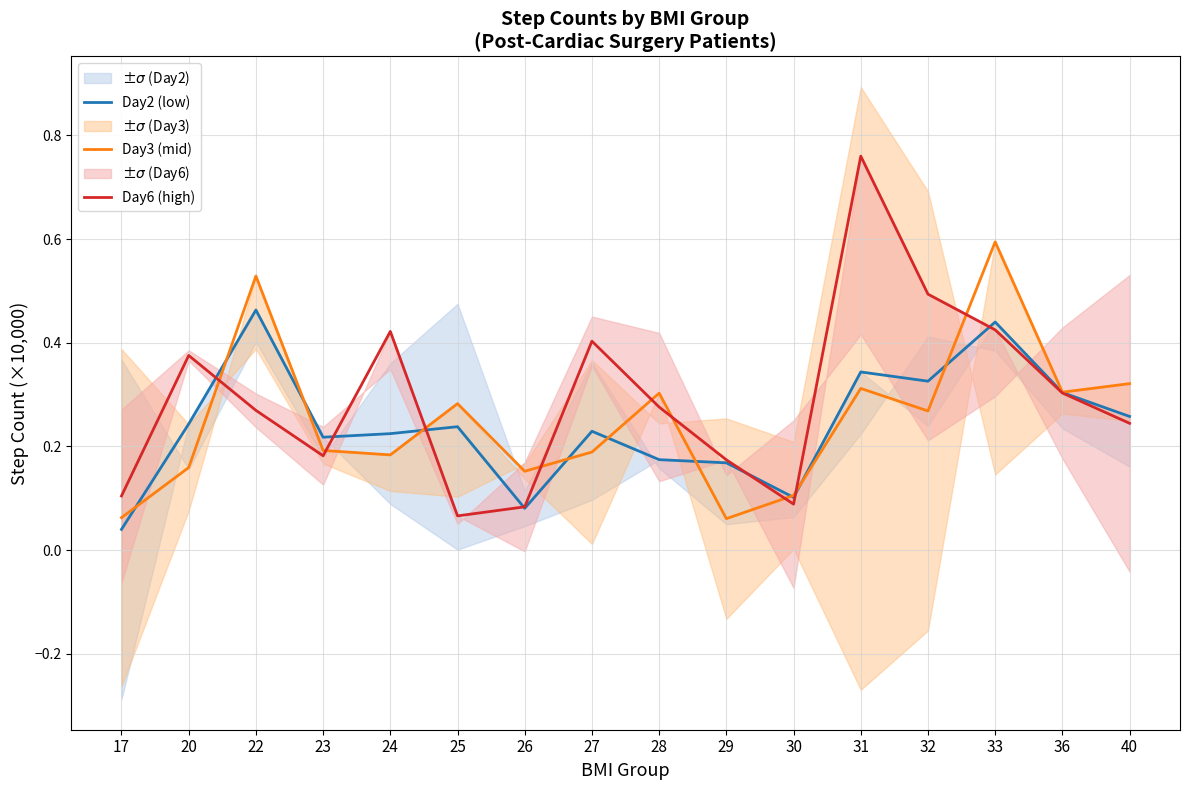

True or false: Day6 (high) and Day2 (low) intersect in this chart.

True